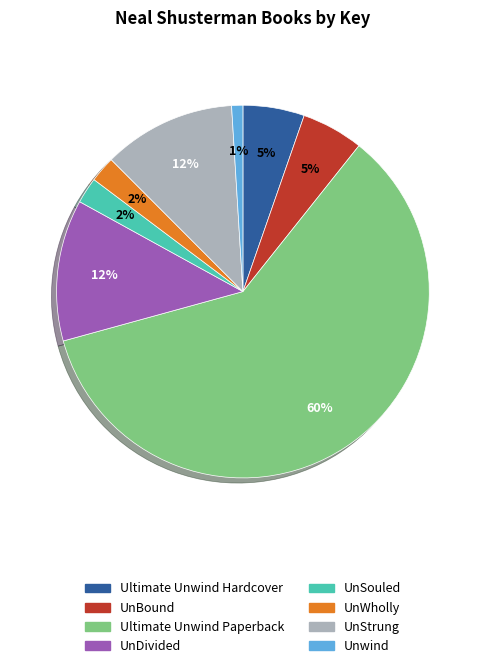

Between UnSouled and UnStrung, which is larger?

UnStrung